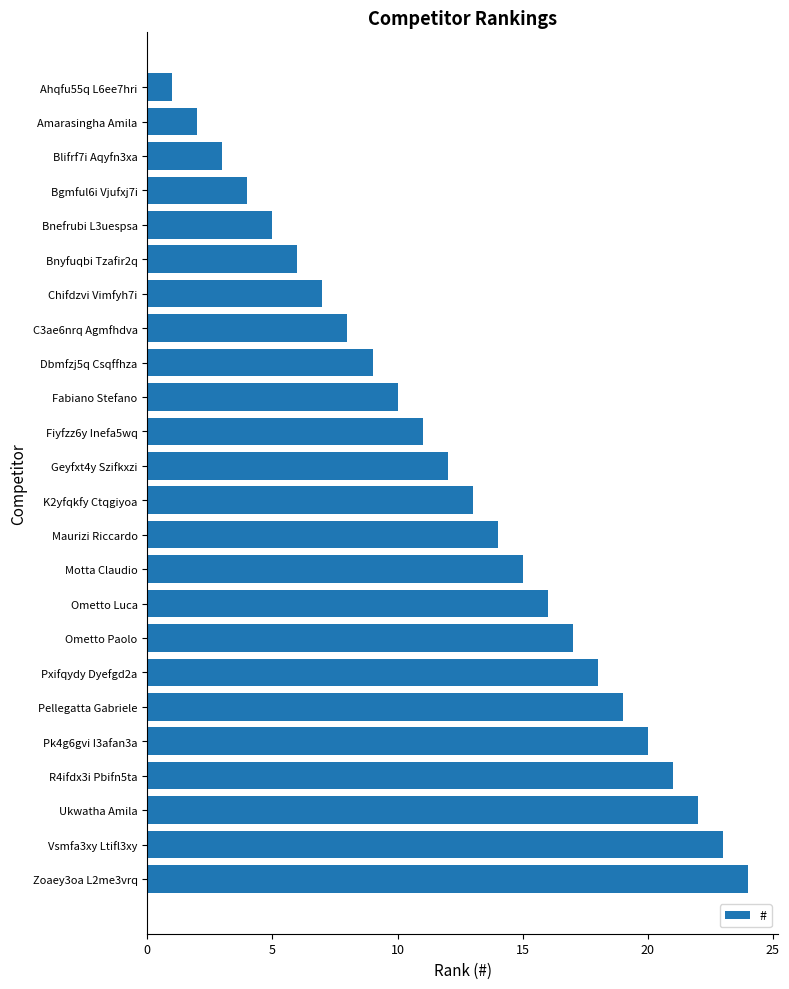

List the labels in order of value, largest first.

Zoaey3oa L2me3vrq, Vsmfa3xy Ltifl3xy, Ukwatha Amila, R4ifdx3i Pbifn5ta, Pk4g6gvi I3afan3a, Pellegatta Gabriele, Pxifqydy Dyefgd2a, Ometto Paolo, Ometto Luca, Motta Claudio, Maurizi Riccardo, K2yfqkfy Ctqgiyoa, Geyfxt4y Szifkxzi, Fiyfzz6y Inefa5wq, Fabiano Stefano, Dbmfzj5q Csqffhza, C3ae6nrq Agmfhdva, Chifdzvi Vimfyh7i, Bnyfuqbi Tzafir2q, Bnefrubi L3uespsa, Bgmful6i Vjufxj7i, Blifrf7i Aqyfn3xa, Amarasingha Amila, Ahqfu55q L6ee7hri